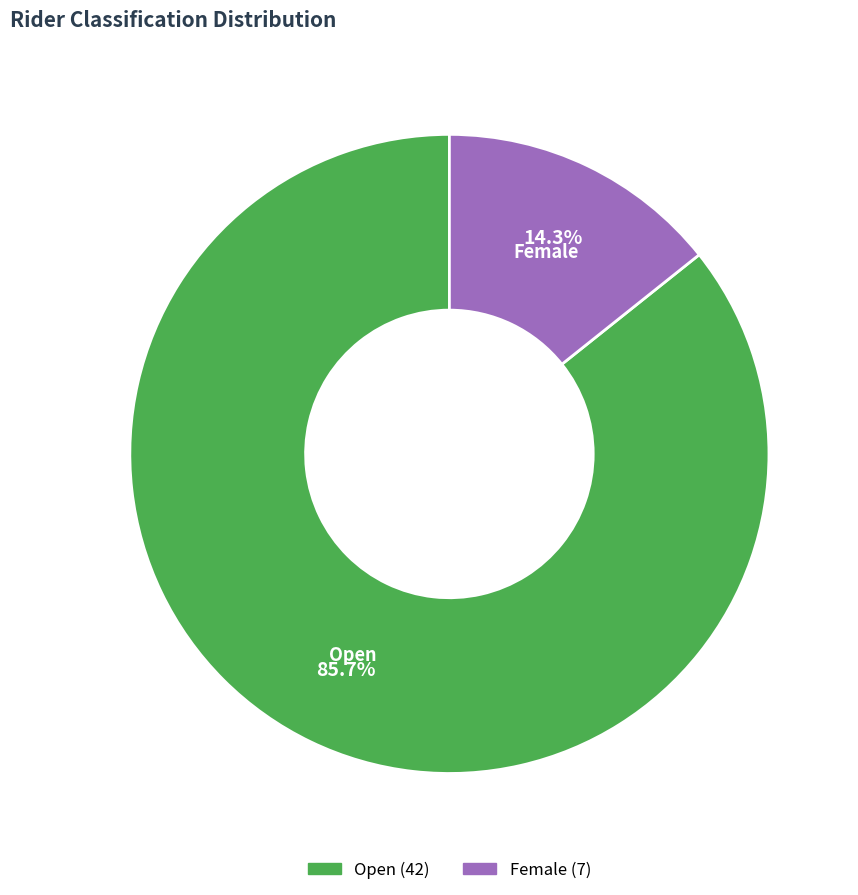

To the nearest percent, what is the combined percentage of Female and Open?

100%